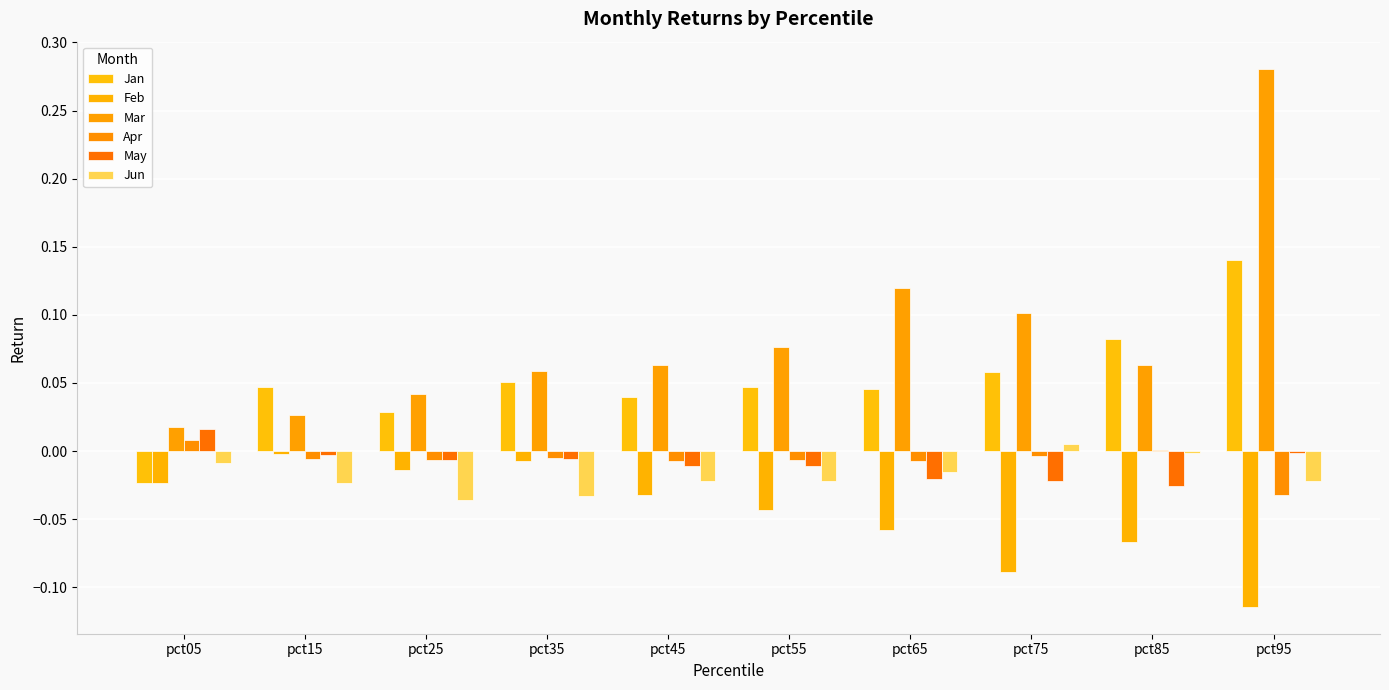

Reading left to right, transcribe all the data shown in this chart.

Jan: -0.0	0.0	0.0	0.1	0.0	0.0	0.0	0.1	0.1	0.1
Feb: -0.0	-0.0	-0.0	-0.0	-0.0	-0.0	-0.1	-0.1	-0.1	-0.1
Mar: 0.0	0.0	0.0	0.1	0.1	0.1	0.1	0.1	0.1	0.3
Apr: 0.0	-0.0	-0.0	-0.0	-0.0	-0.0	-0.0	-0.0	0.0	-0.0
May: 0.0	-0.0	-0.0	-0.0	-0.0	-0.0	-0.0	-0.0	-0.0	-0.0
Jun: -0.0	-0.0	-0.0	-0.0	-0.0	-0.0	-0.0	0.0	-0.0	-0.0